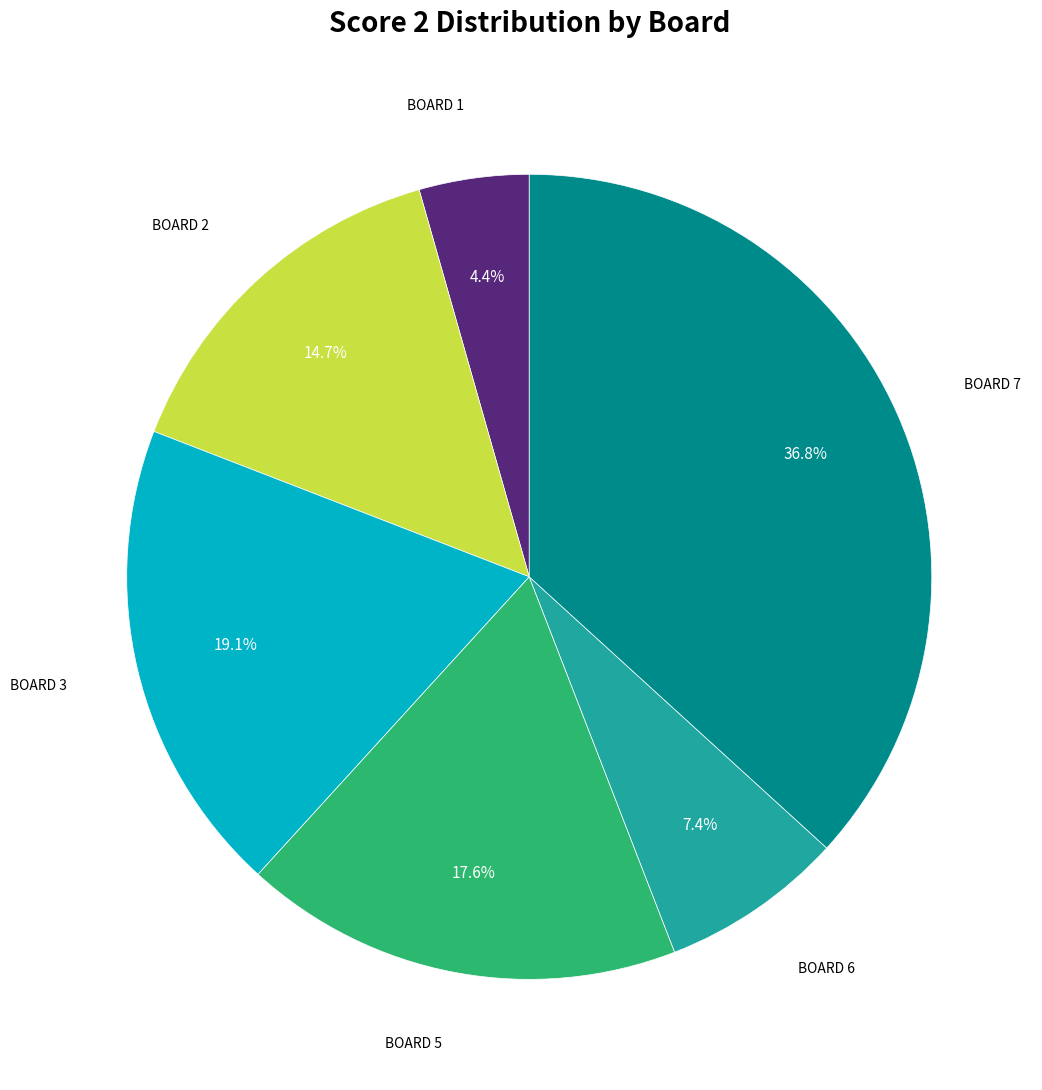

Is there a majority slice in this chart?

No